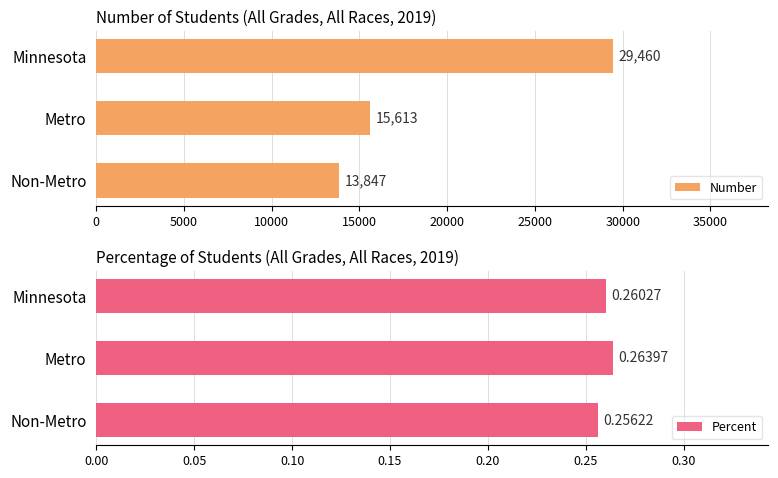

How many Number values are between 13847 and 29460?

3